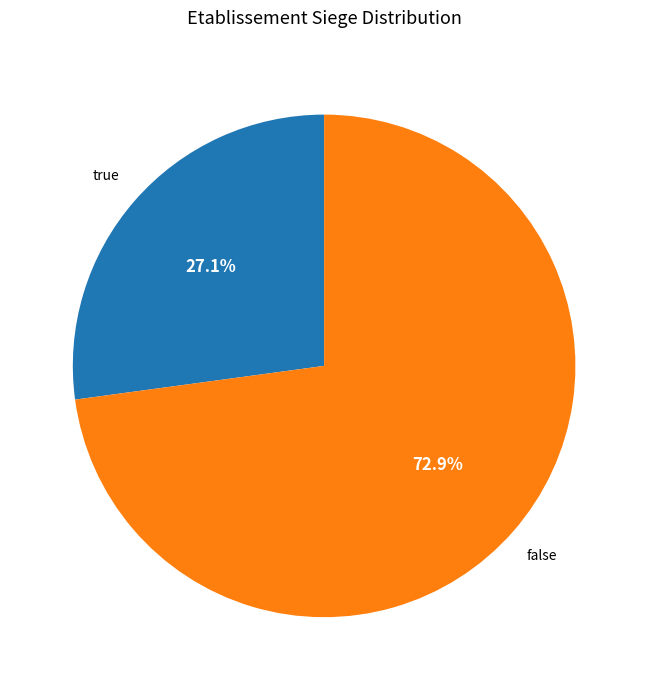

Does any single category account for the majority?

Yes